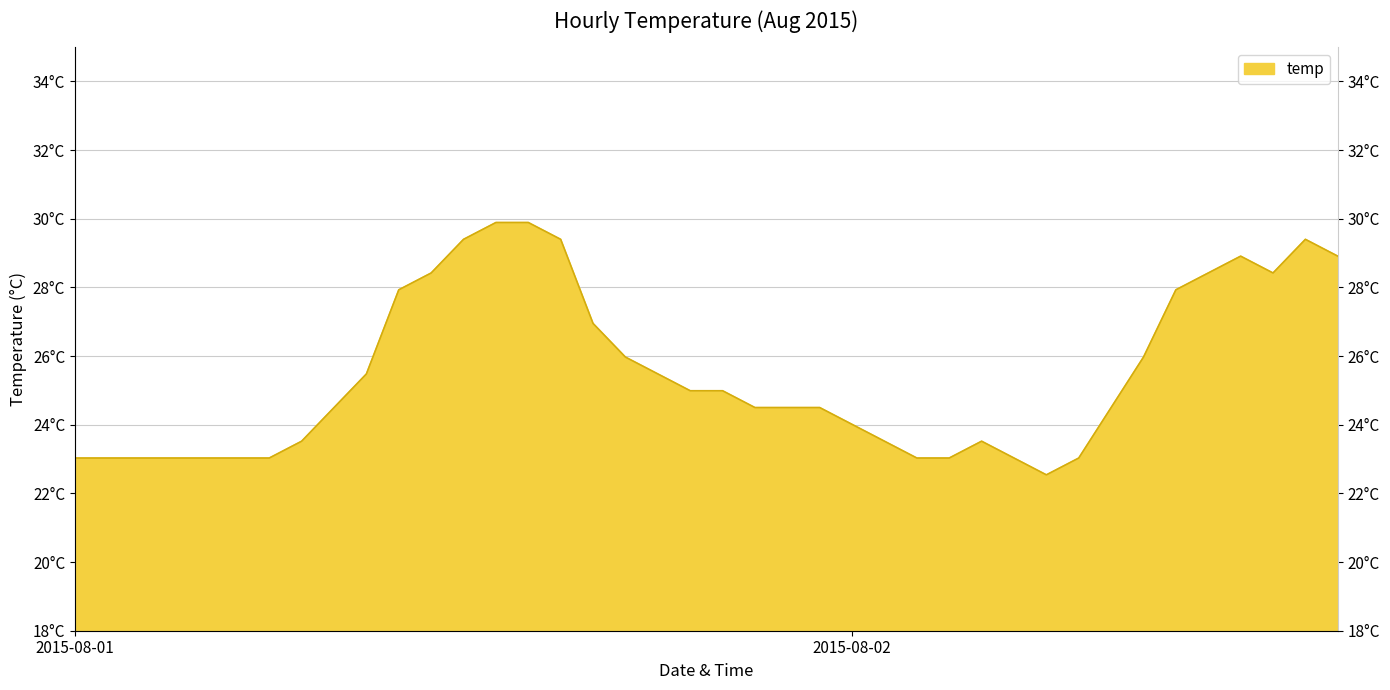

Which label corresponds to the smallest value in the chart?

2015-08-02 06:00